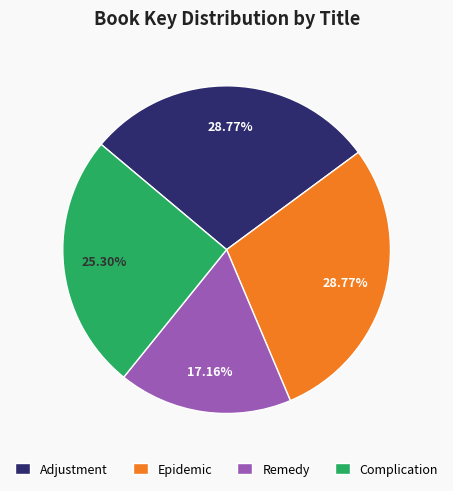

Count the number of slices in the pie.

4